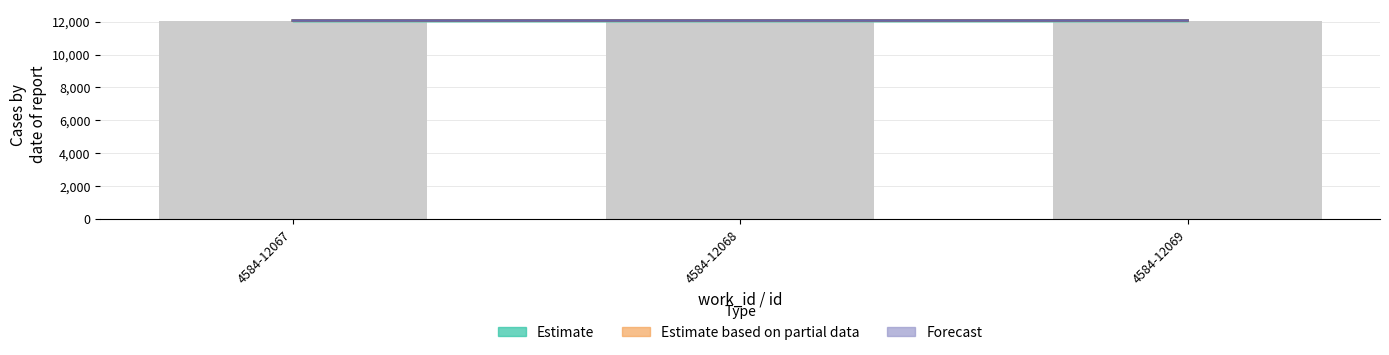

Does the chart contain any negative values?

No